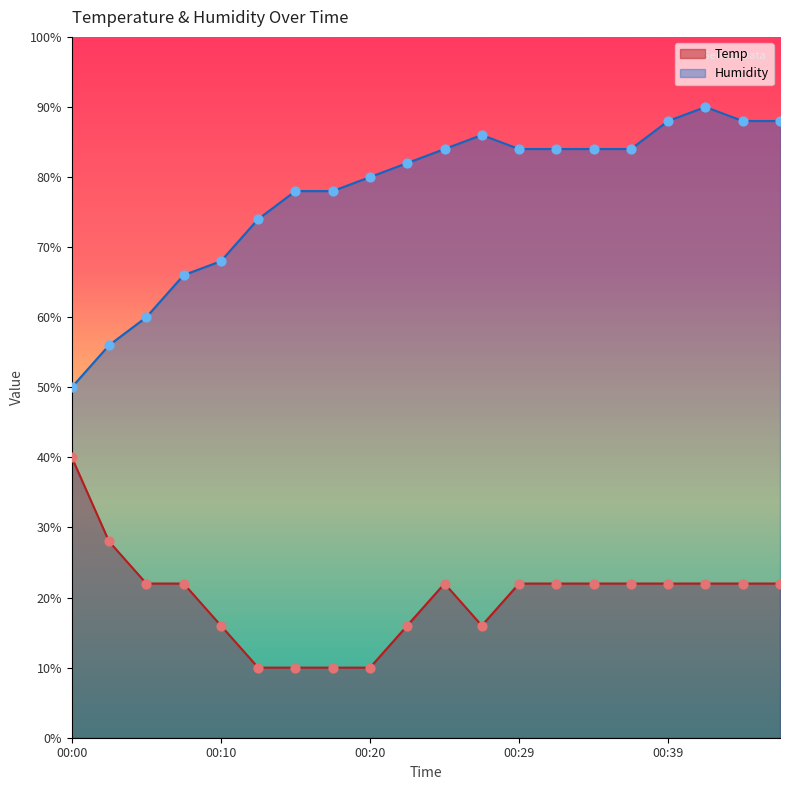

Which series has the widest spread of Y values?

Humidity